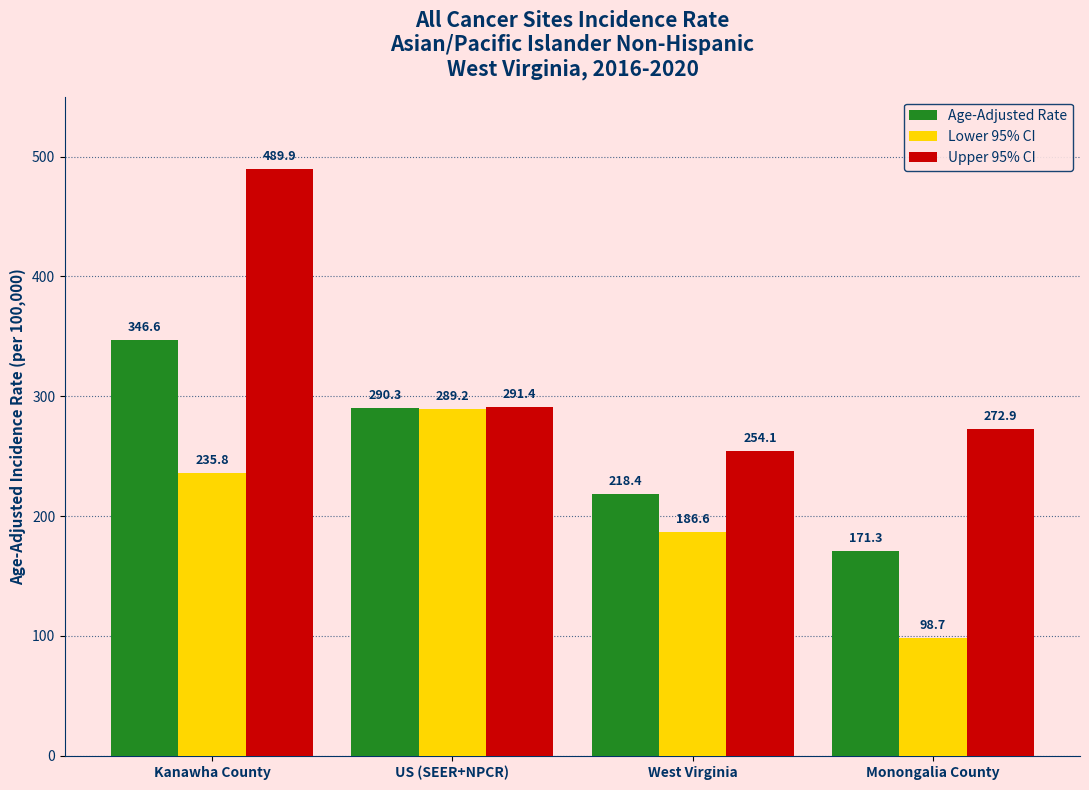

True or false: Lower 95% CI has a value of 139.3 at Monongalia County.

False